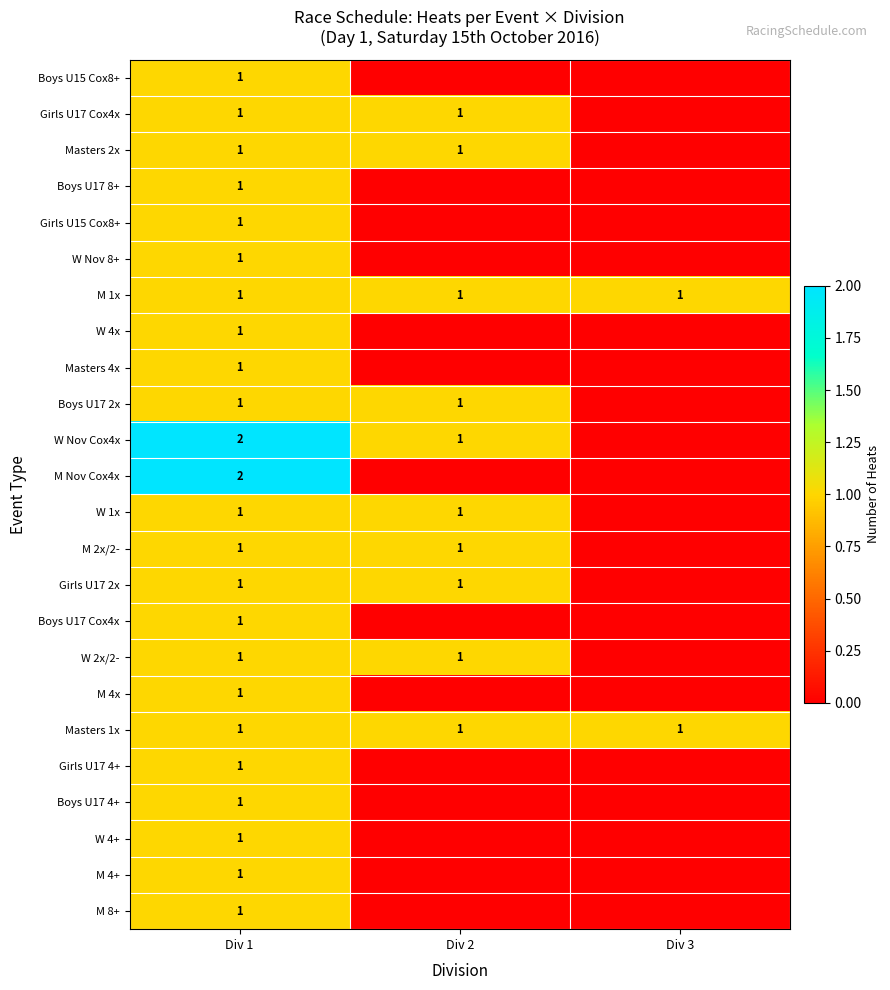

Which category has the lowest value across all series?

Div 2